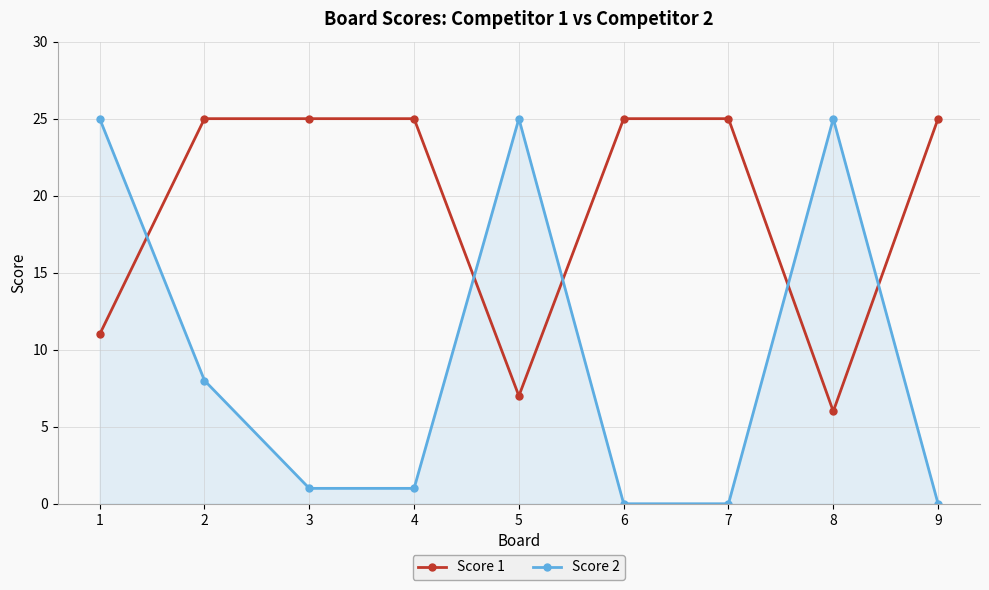

Between which two adjacent categories do Score 1 and Score 2 first intersect?

1 and 2